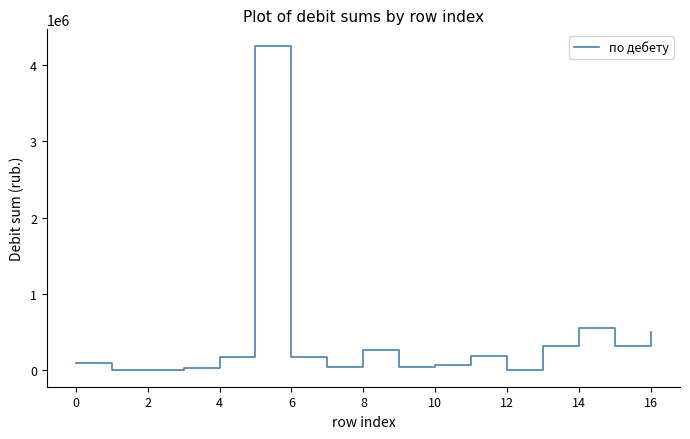

What is the greatest value displayed?

4254033.0